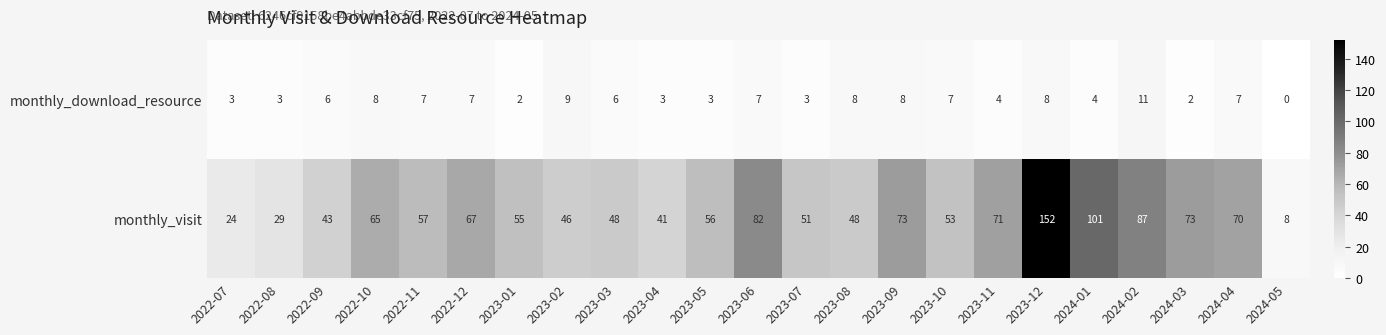

List the series in order of their overall mean, lowest first.

monthly_download_resource, monthly_visit